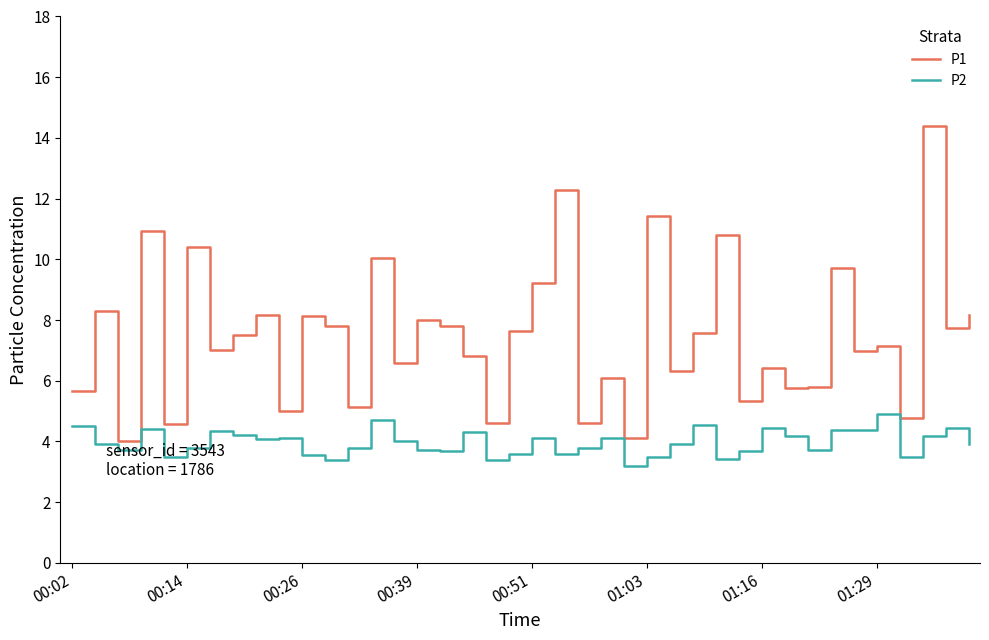

Is this an area chart (filled region under the line)?

No